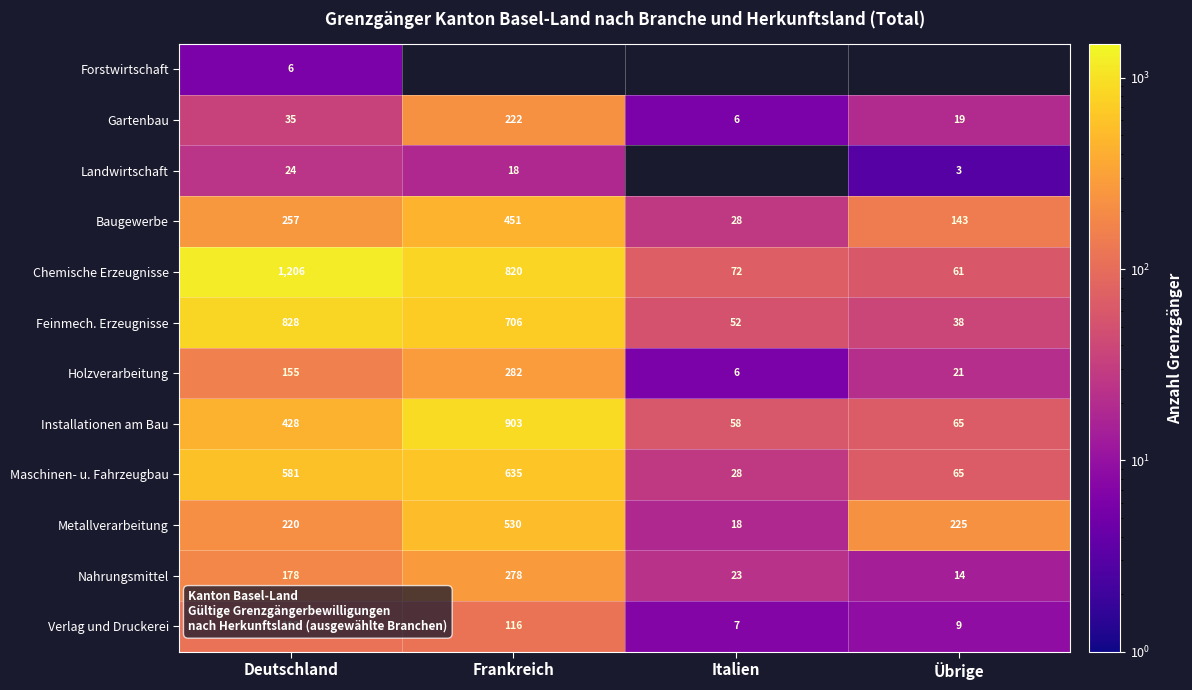

How many values in the Holzverarbeitung series are below 155?

2